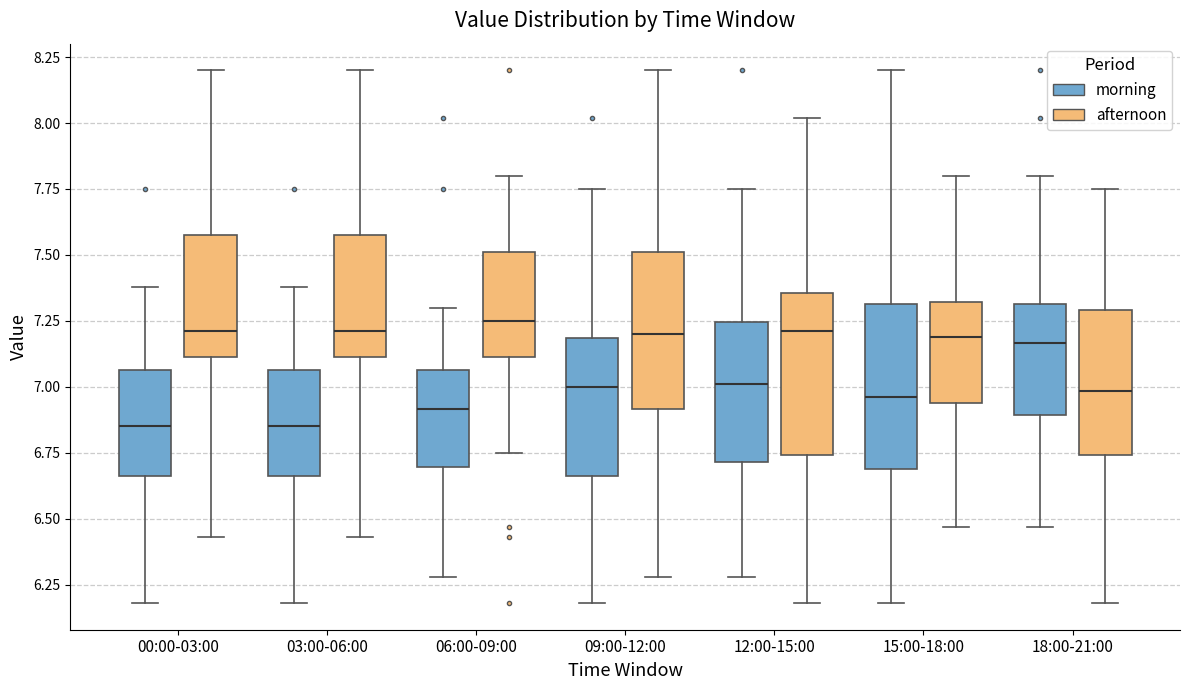

Where does the lower whisker of the box for 18:00-21:00 (afternoon) end on the y-axis? The values are not printed on the chart, so give them approximately, as read against the axis.

6.20